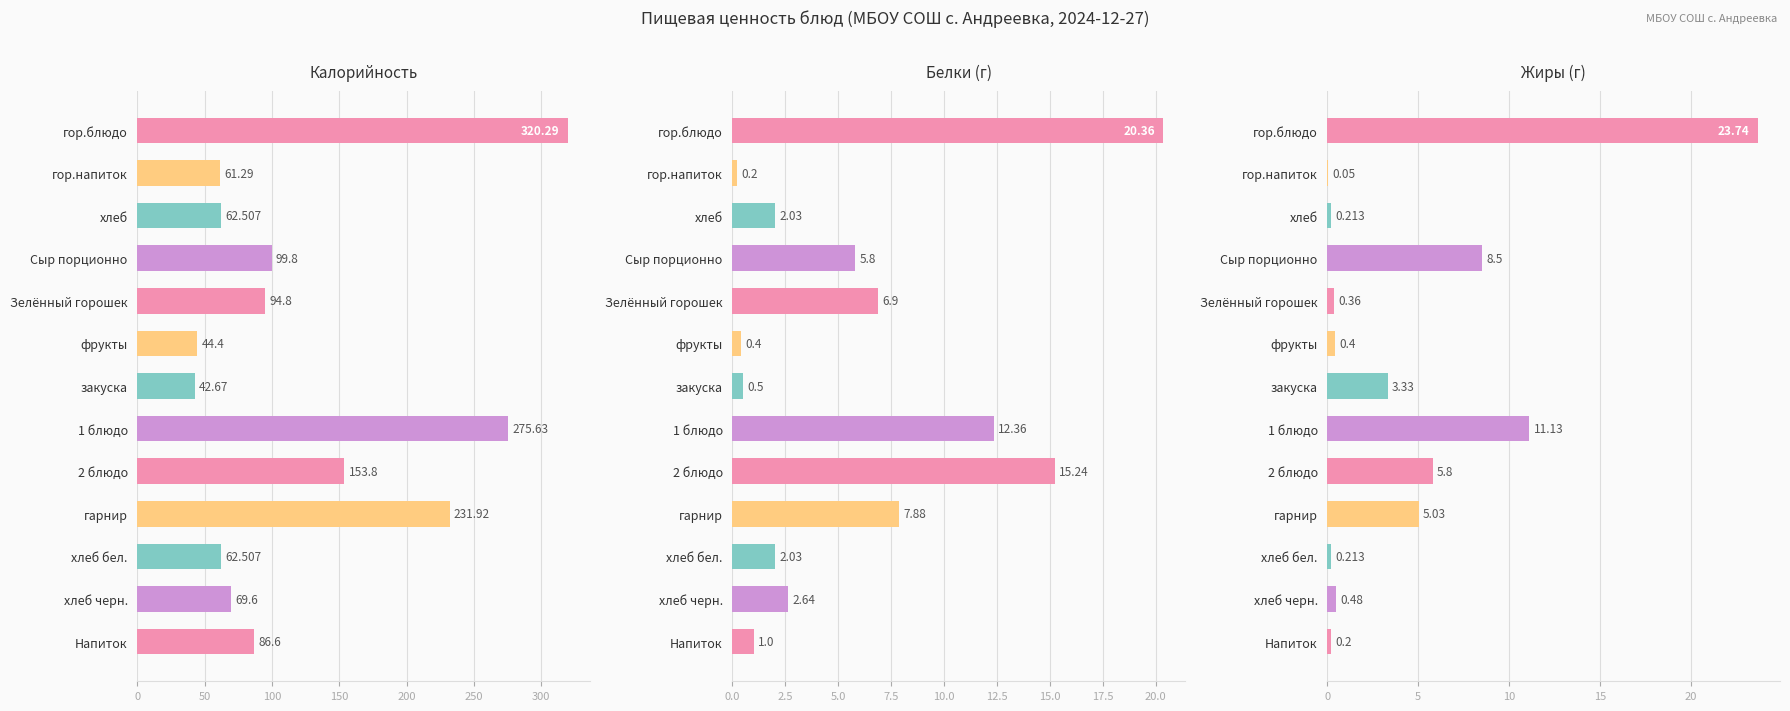

What are all the series names shown in the legend?

Калорийность, Белки (г), Жиры (г)